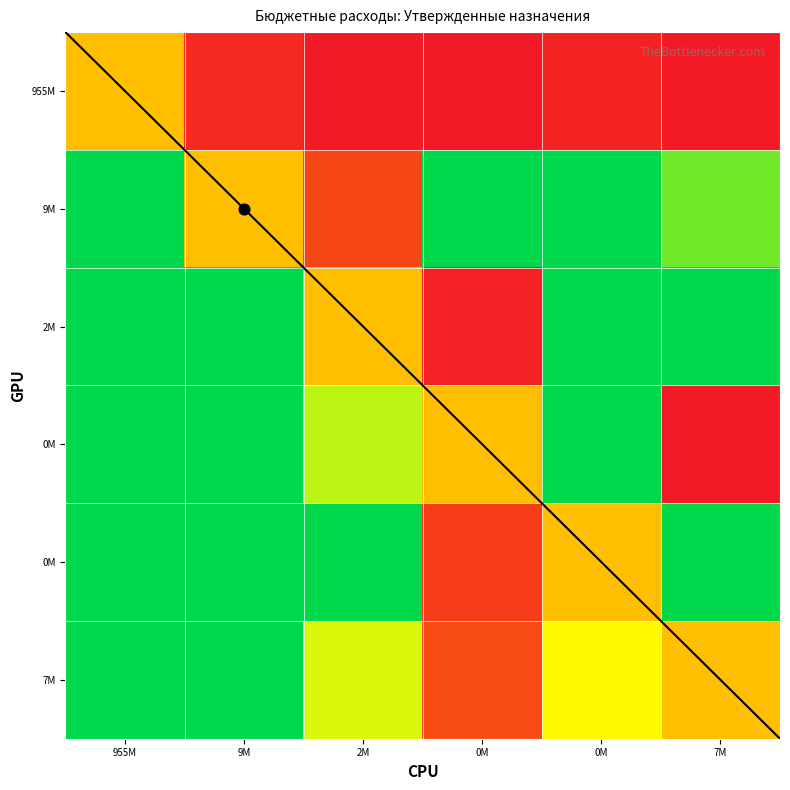

What is the difference between the second highest and minimum values in the Функционирование законодательных series?

6.5